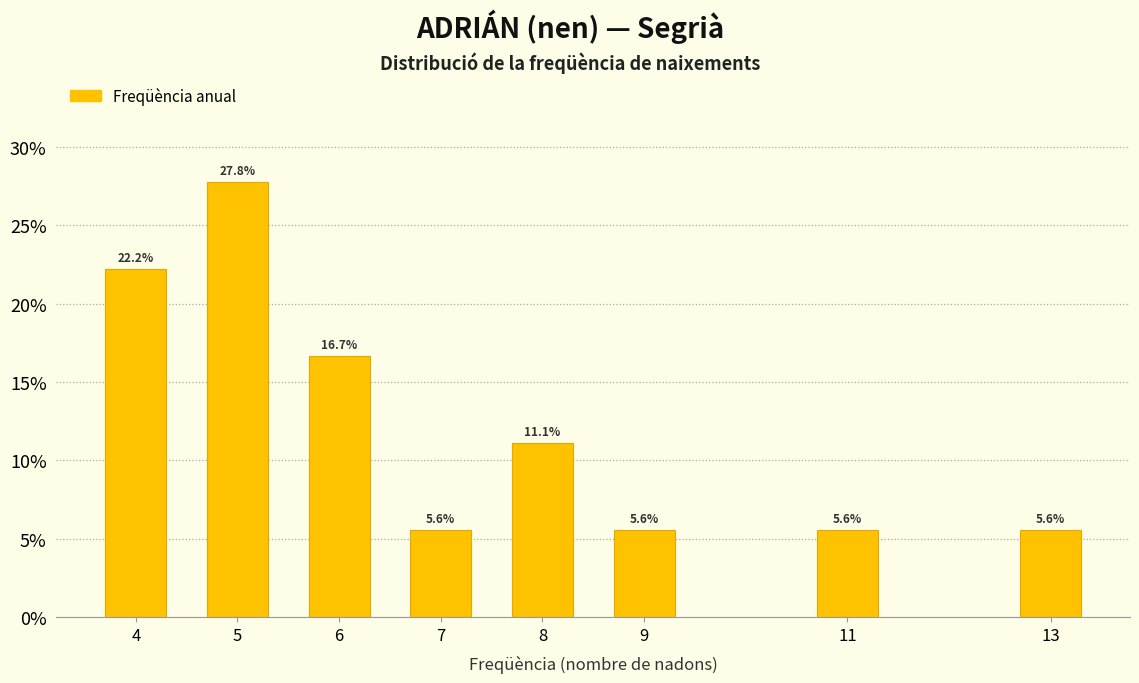

Reading left to right, transcribe all the data shown in this chart.

22.2	27.8	16.7	5.6	11.1	5.6	5.6	5.6